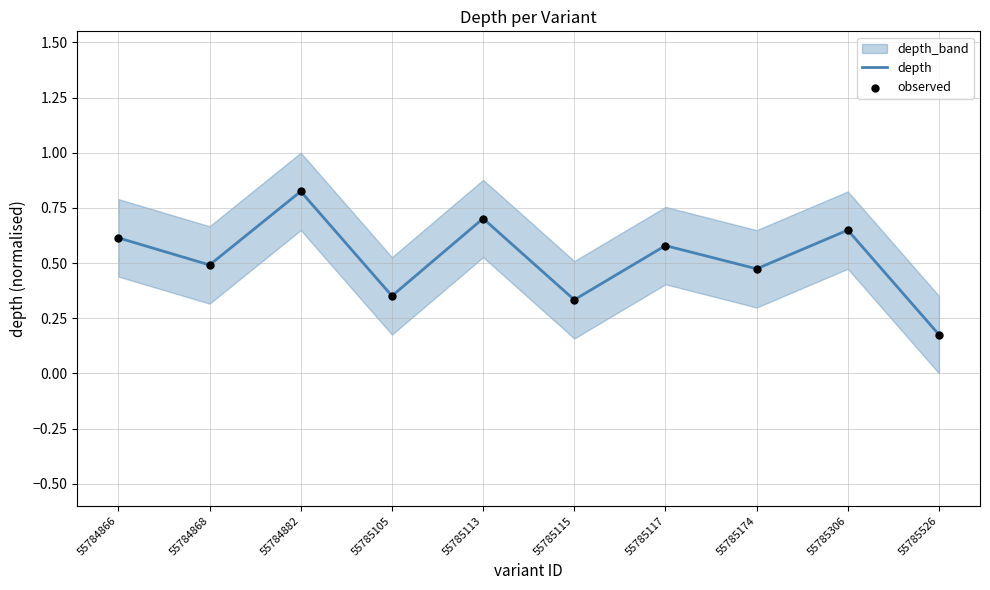

What is the total value across all series at 55785117?

1.2